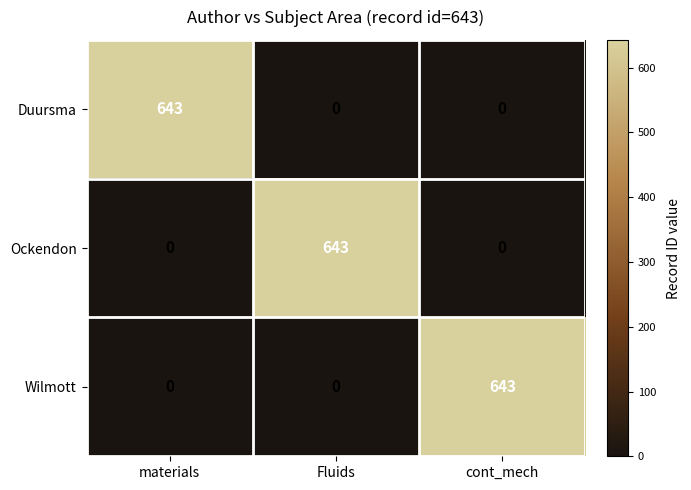

Count the Ockendon values in the range 0 to 643.

3